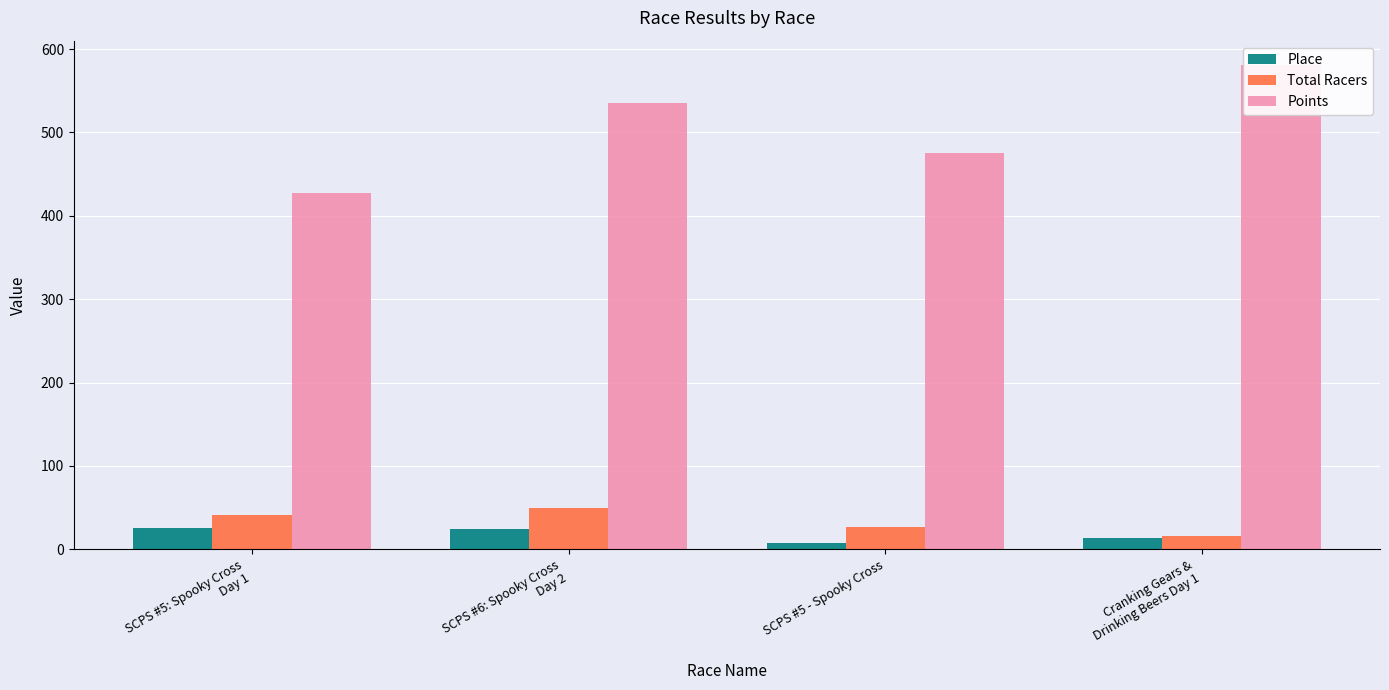

Rank the categories by Total Racers value from highest to lowest.

SCPS #6: Spooky Cross
Day 2, SCPS #5: Spooky Cross
Day 1, SCPS #5 - Spooky Cross, Cranking Gears &
Drinking Beers Day 1